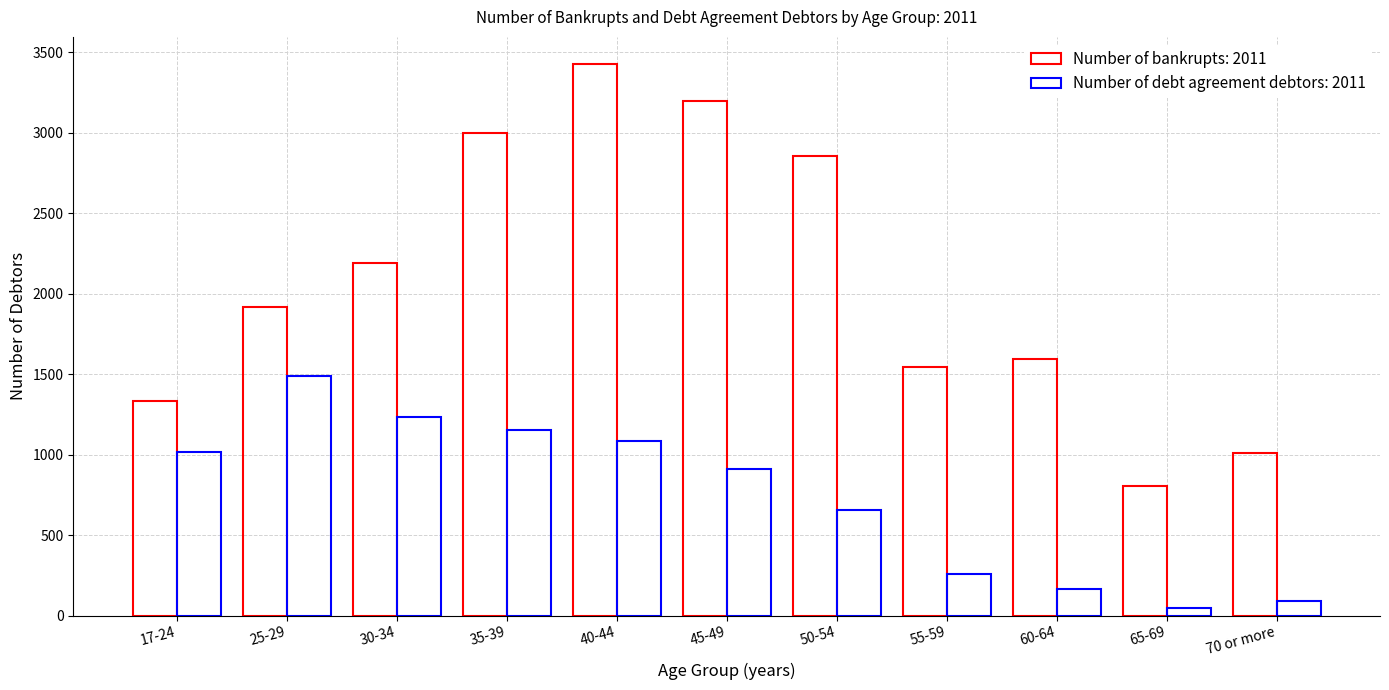

What position from the left is 45-49?

6